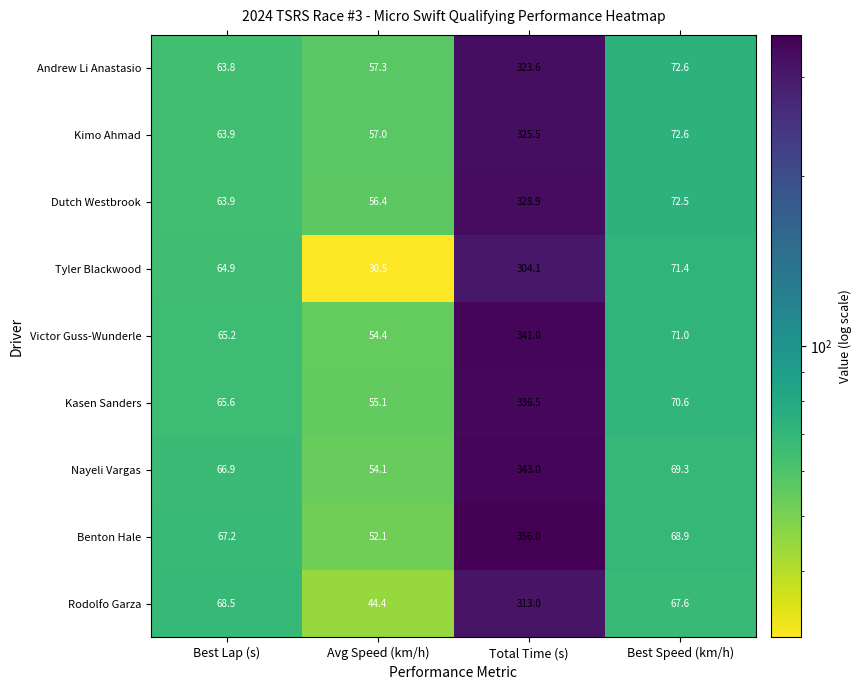

True or false: Andrew Li Anastasio has a value of 22.3 at Best Speed (km/h).

False